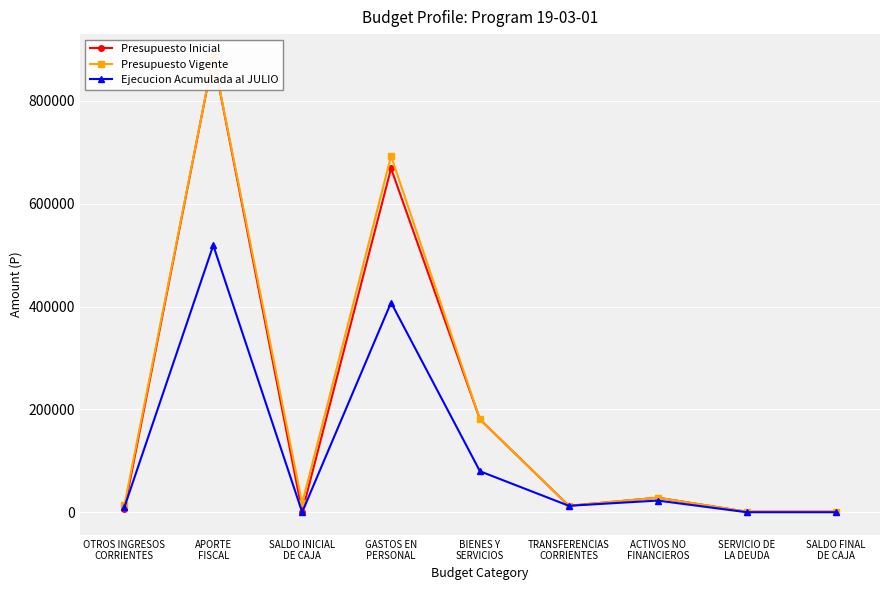

Reading right to left, transcribe all the data shown in this chart.

Presupuesto Inicial: SALDO FINAL
DE CAJA=1000	SERVICIO DE
LA DEUDA=1000	ACTIVOS NO
FINANCIEROS=28298	TRANSFERENCIAS
CORRIENTES=12502	BIENES Y
SERVICIOS=180544	GASTOS EN
PERSONAL=668696	SALDO INICIAL
DE CAJA=1000	APORTE
FISCAL=885751	OTROS INGRESOS
CORRIENTES=5289
Presupuesto Vigente: SALDO FINAL
DE CAJA=1000	SERVICIO DE
LA DEUDA=1000	ACTIVOS NO
FINANCIEROS=28298	TRANSFERENCIAS
CORRIENTES=12502	BIENES Y
SERVICIOS=180544	GASTOS EN
PERSONAL=692952	SALDO INICIAL
DE CAJA=17256	APORTE
FISCAL=885751	OTROS INGRESOS
CORRIENTES=13289
Ejecucion Acumulada al JULIO: SALDO FINAL
DE CAJA=0	SERVICIO DE
LA DEUDA=0	ACTIVOS NO
FINANCIEROS=22641	TRANSFERENCIAS
CORRIENTES=12502	BIENES Y
SERVICIOS=79665	GASTOS EN
PERSONAL=407879	SALDO INICIAL
DE CAJA=0	APORTE
FISCAL=519134	OTROS INGRESOS
CORRIENTES=9556